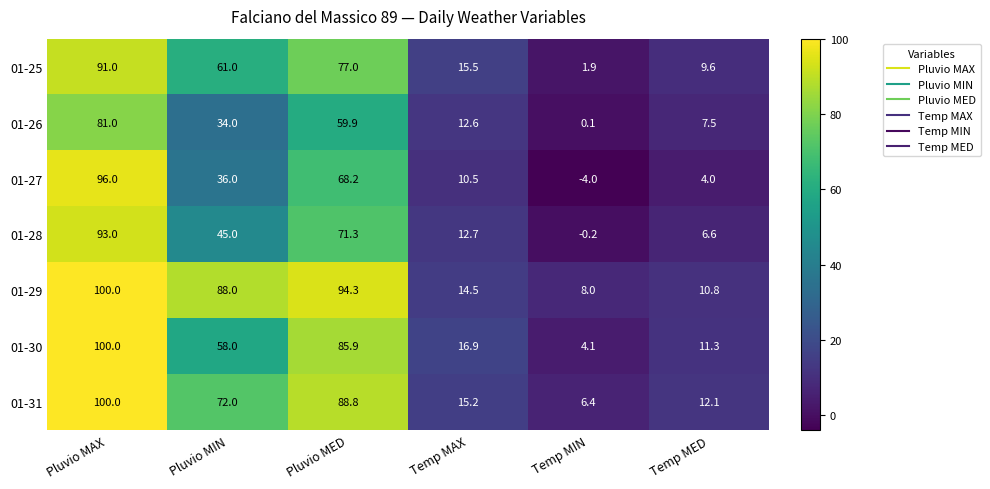

At how many categories does at least one series exceed 16?

4